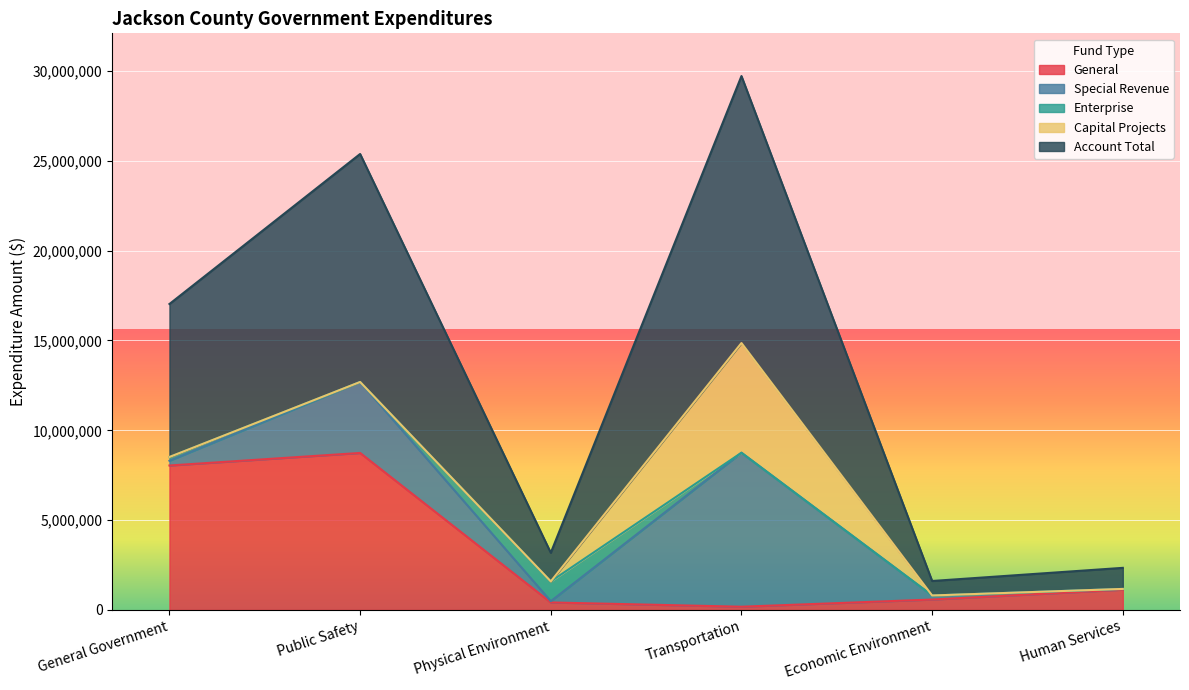

What is the highest value of the Capital Projects series?

6106605